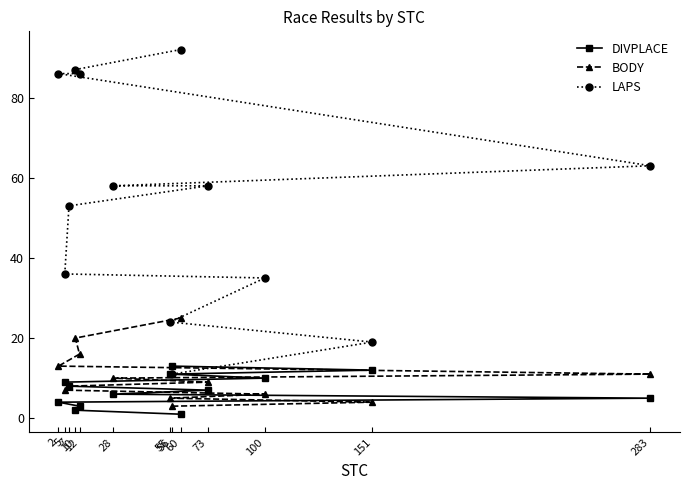

True or false: BODY and DIVPLACE cross at least once.

False